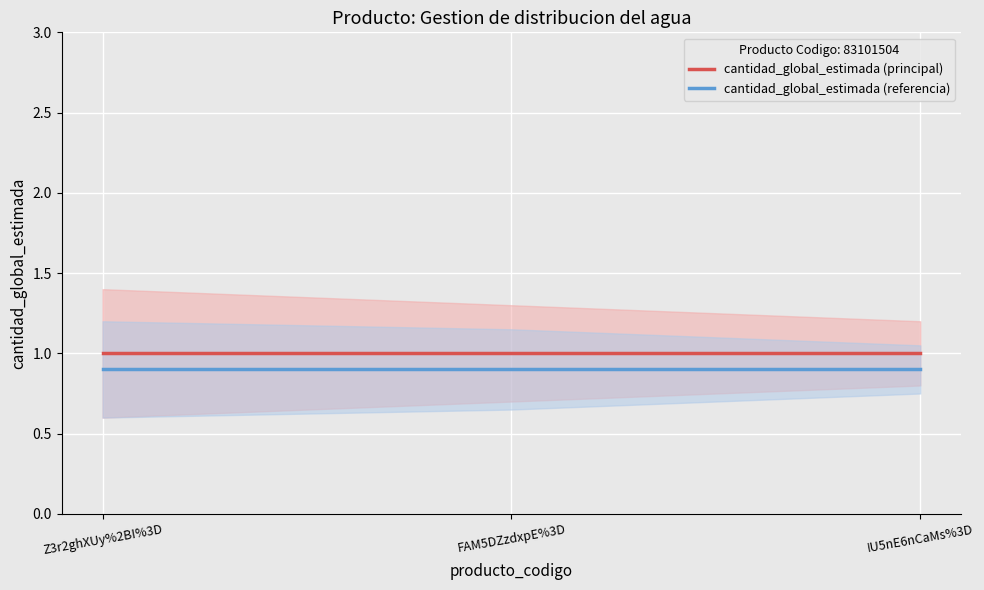

What is the spread (max minus min) of values at IU5nE6nCaMs%3D?

0.1